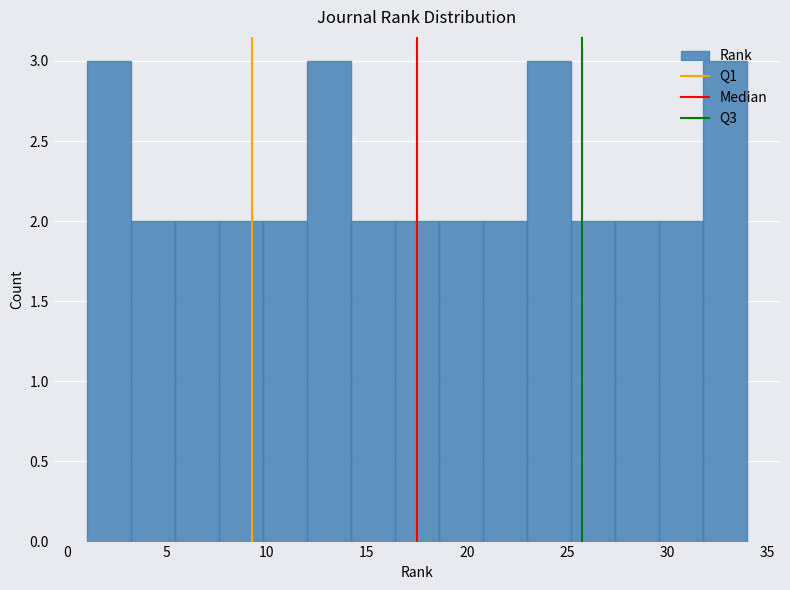

Reading left to right, list every bar in this chart as the range it spans on the x-axis followed by its height. Neither the bar edges nor the heights are printed on the chart, so give them approximately, as read against the axes.

1.0 to 3.2: 3
3.2 to 5.4: 2
5.4 to 7.6: 2
7.6 to 9.8: 2
9.8 to 12.0: 2
12.0 to 14.2: 3
14.2 to 16.4: 2
16.4 to 18.6: 2
18.6 to 20.8: 2
20.8 to 23.0: 2
23.0 to 25.2: 3
25.2 to 27.4: 2
27.4 to 29.6: 2
29.6 to 31.8: 2
31.8 to 34.0: 3